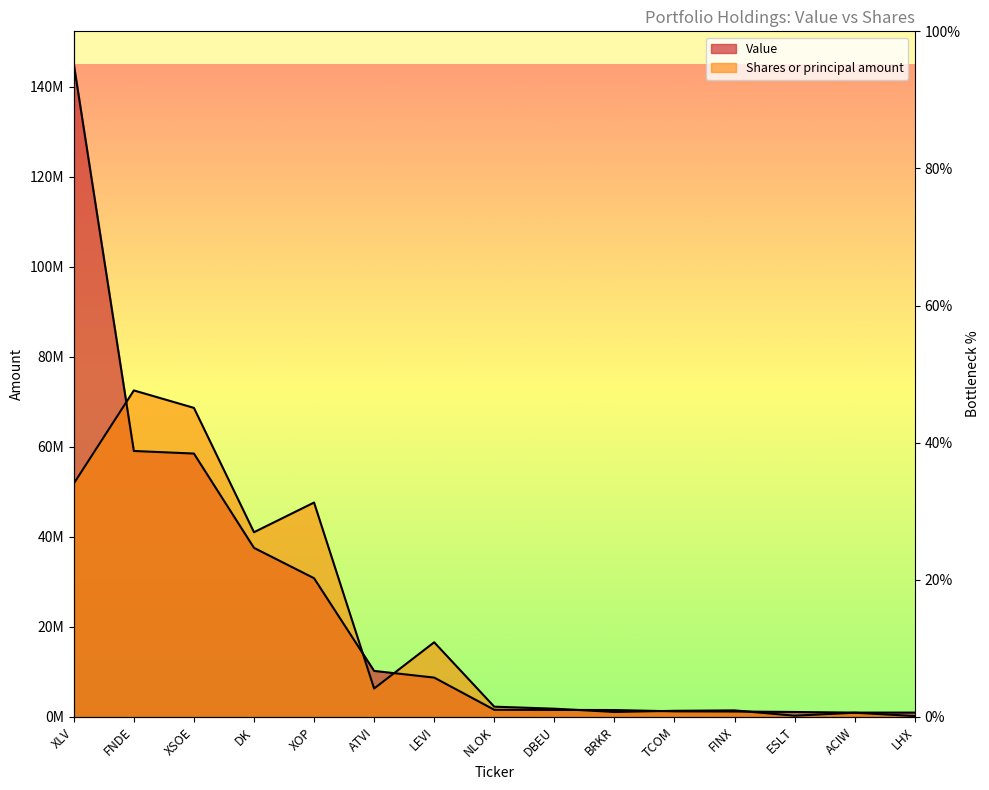

How many categories are shown in the chart?

15